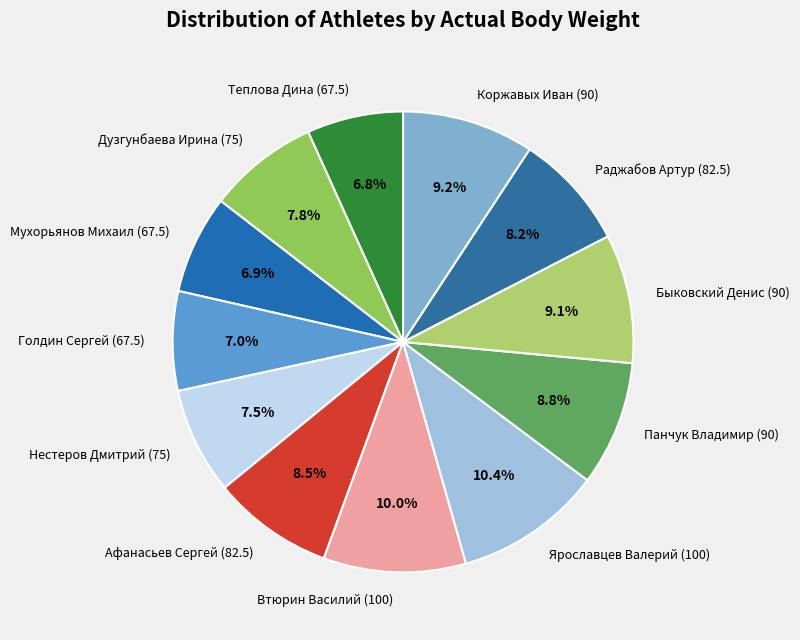

Count the number of slices in the pie.

12